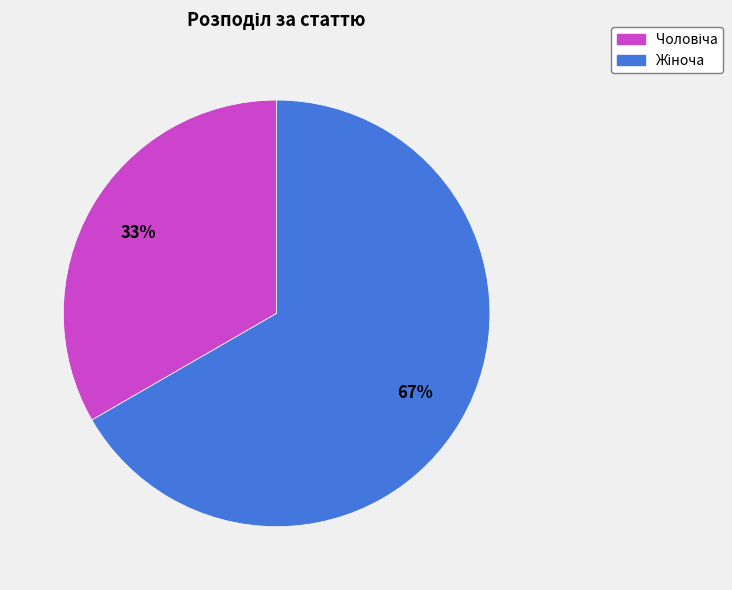

Is there any slice that represents more than half of the pie?

Yes